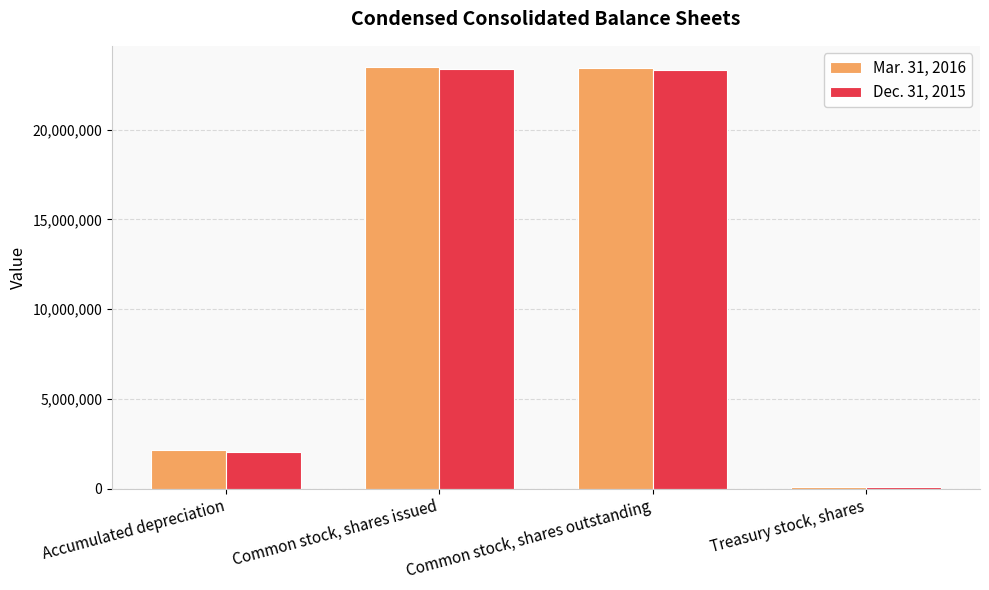

Are the bars grouped side by side (vs. stacked)?

Yes